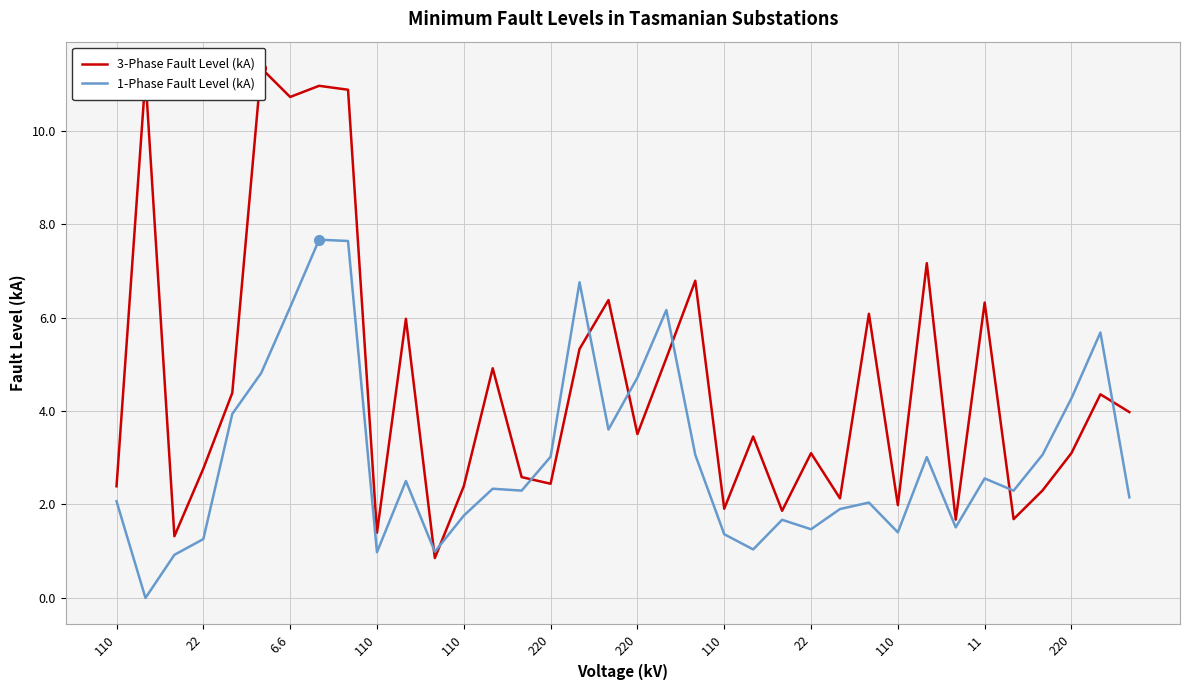

What is the spread (max minus min) of values at 220?

6.5